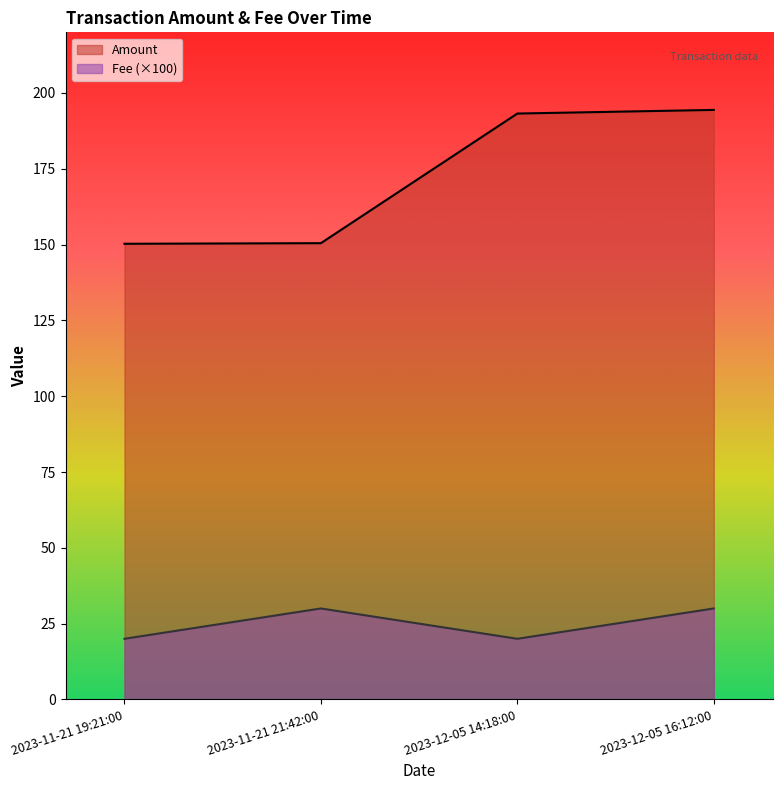

True or false: Fee and Amount intersect in this chart.

False